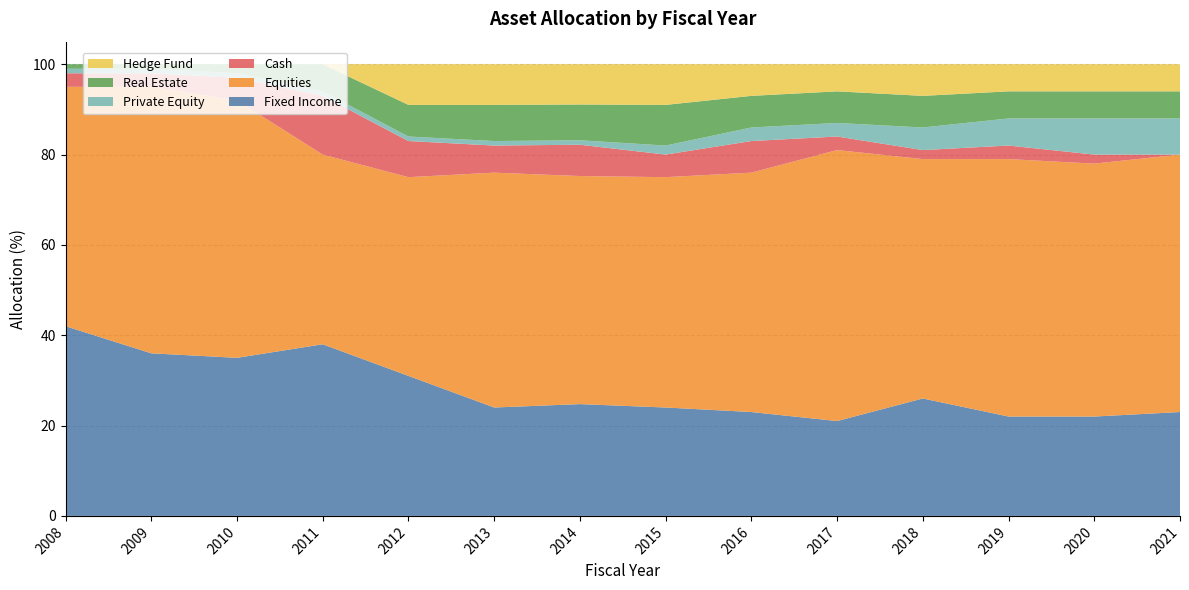

Reading left to right, what are all the values shown in this chart?

Fixed Income: 42.0	36.0	35.0	38.0	31.0	24.0	24.8	24.0	23.0	21.0	26.0	22.0	22.0	23.0
Equities: 53.0	59.0	57.0	42.0	44.0	52.0	50.5	51.0	53.0	60.0	53.0	57.0	56.0	57.0
Cash: 3.0	3.0	5.0	13.0	8.0	6.0	6.9	5.0	7.0	3.0	2.0	3.0	2.0	0.0
Private Equity: 1.0	1.0	1.0	1.0	1.0	1.0	1.0	2.0	3.0	3.0	5.0	6.0	8.0	8.0
Real Estate: 1.0	1.0	2.0	6.0	7.0	8.0	7.9	9.0	7.0	7.0	7.0	6.0	6.0	6.0
Hedge Fund: 0.0	0.0	0.0	0.0	9.0	9.0	8.9	9.0	7.0	6.0	7.0	6.0	6.0	6.0